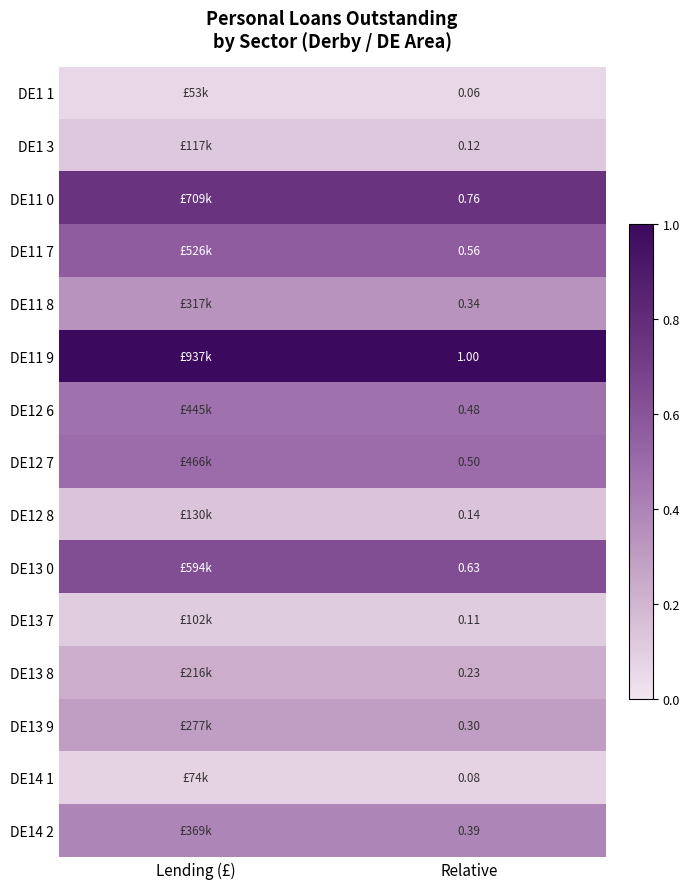

What is the sum of all DE13 9 values?

0.6